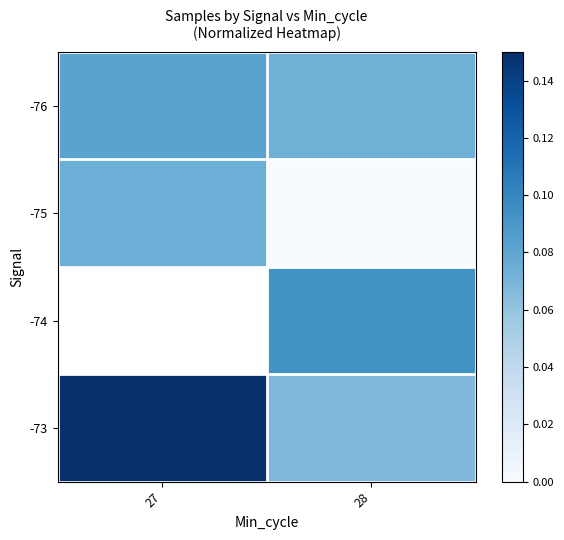

How many categories are shown in the chart?

2